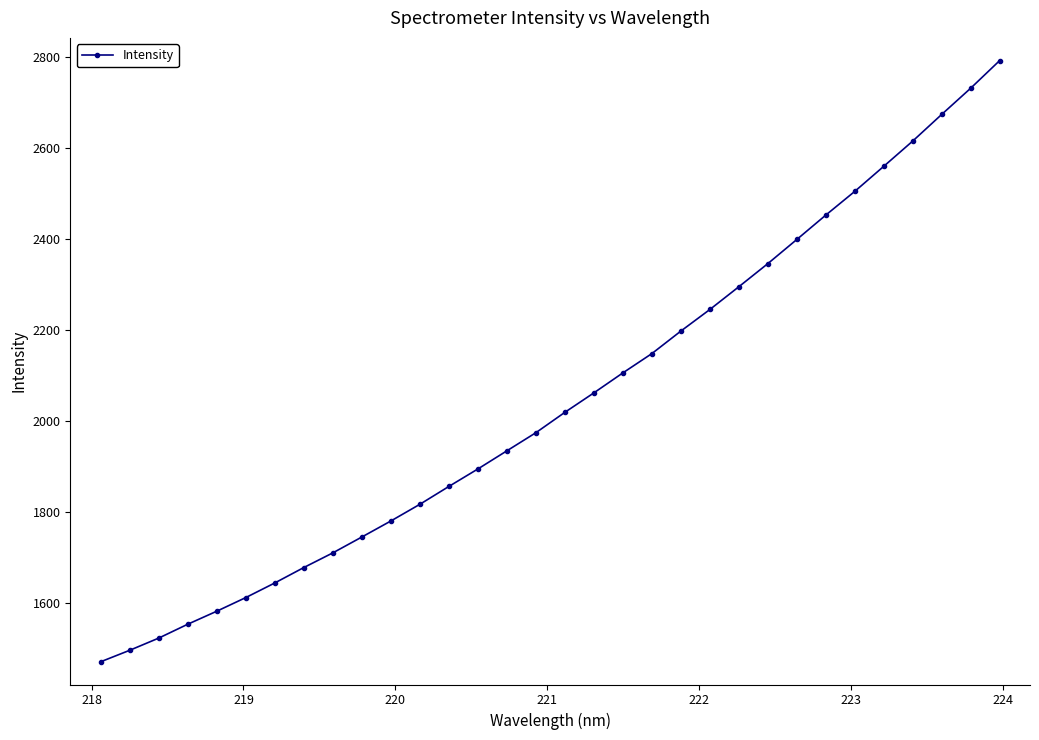

What is the value of the 5th point from the left?

1580.9